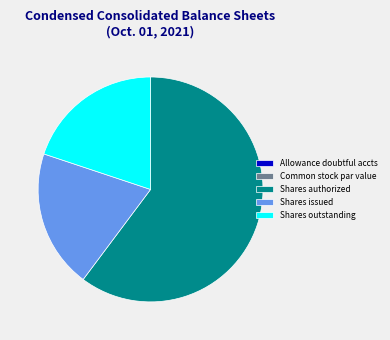

What is the largest slice in the pie chart?

Shares authorized